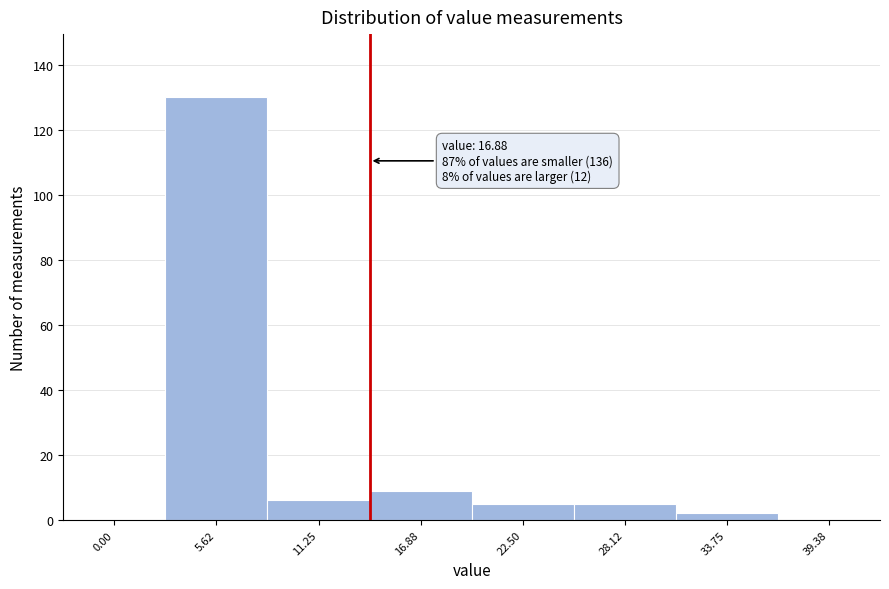

Reading left to right, list all the values displayed in this chart.

0.00=0	5.62=130	11.25=6	16.88=9	22.50=5	28.12=5	33.75=2	39.38=0